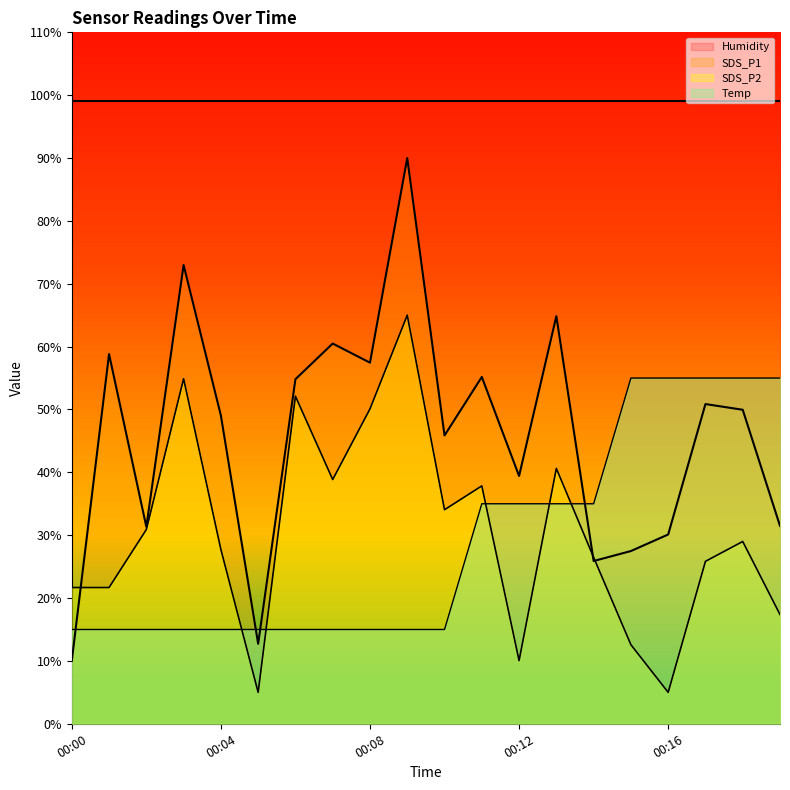

Which has a higher value, 00:16 or 00:10?

00:10